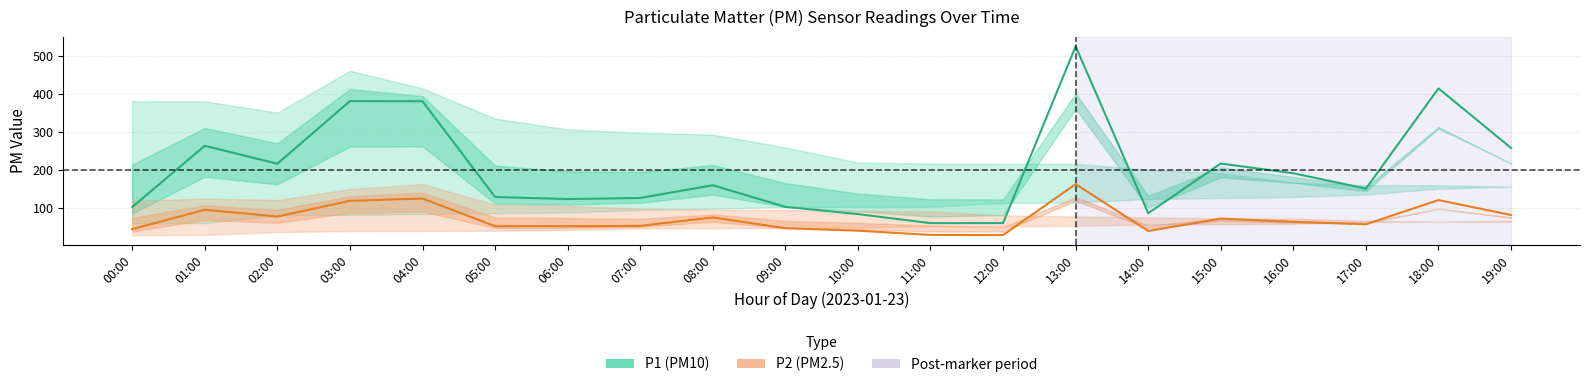

What is the difference between the highest and lowest values at 14:00?

46.9